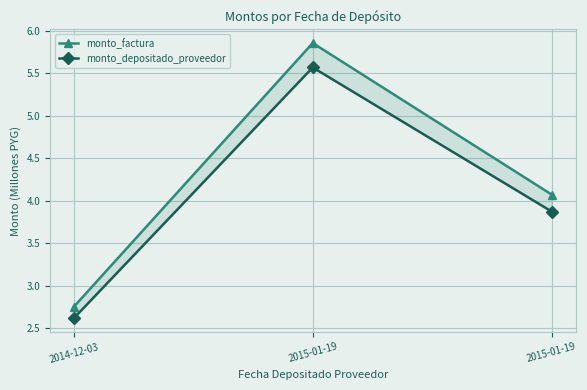

The value of monto_depositado_proveedor at 2015-01-19 is 8.4. True or false?

False